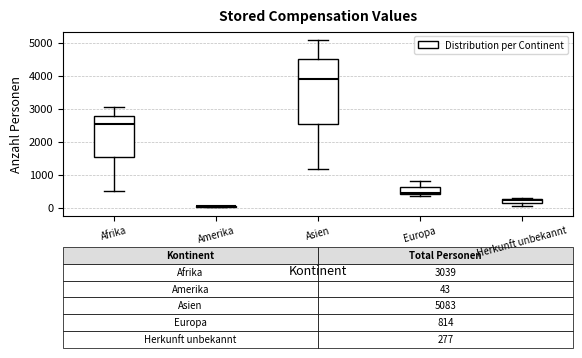

Which box is the tallest, from its lower edge to its upper edge?

Asien